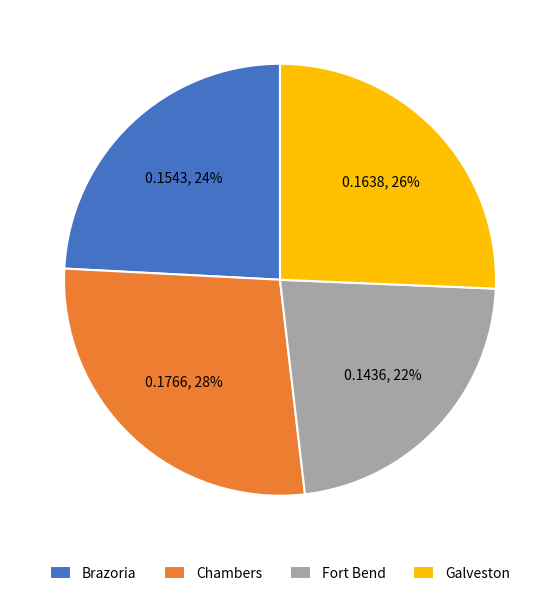

How many segments does this pie chart have?

4